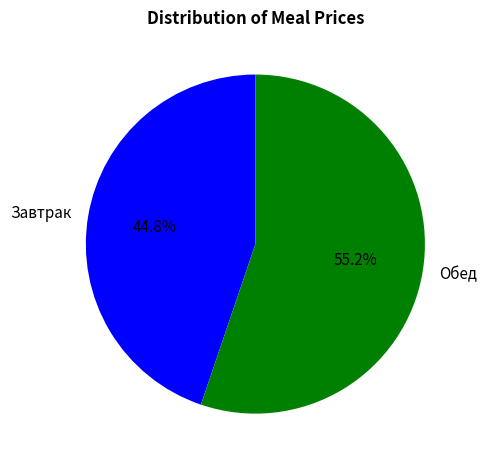

To the nearest percent, what is the combined percentage of Завтрак and Обед?

100%